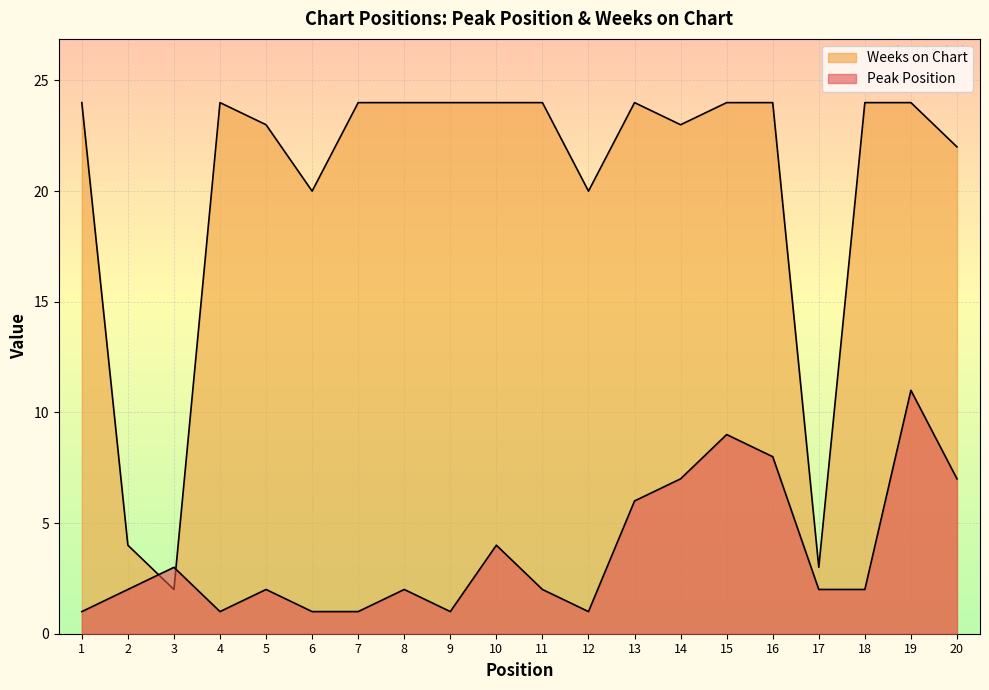

How many times do Weeks on Chart and Peak Position cross each other?

2